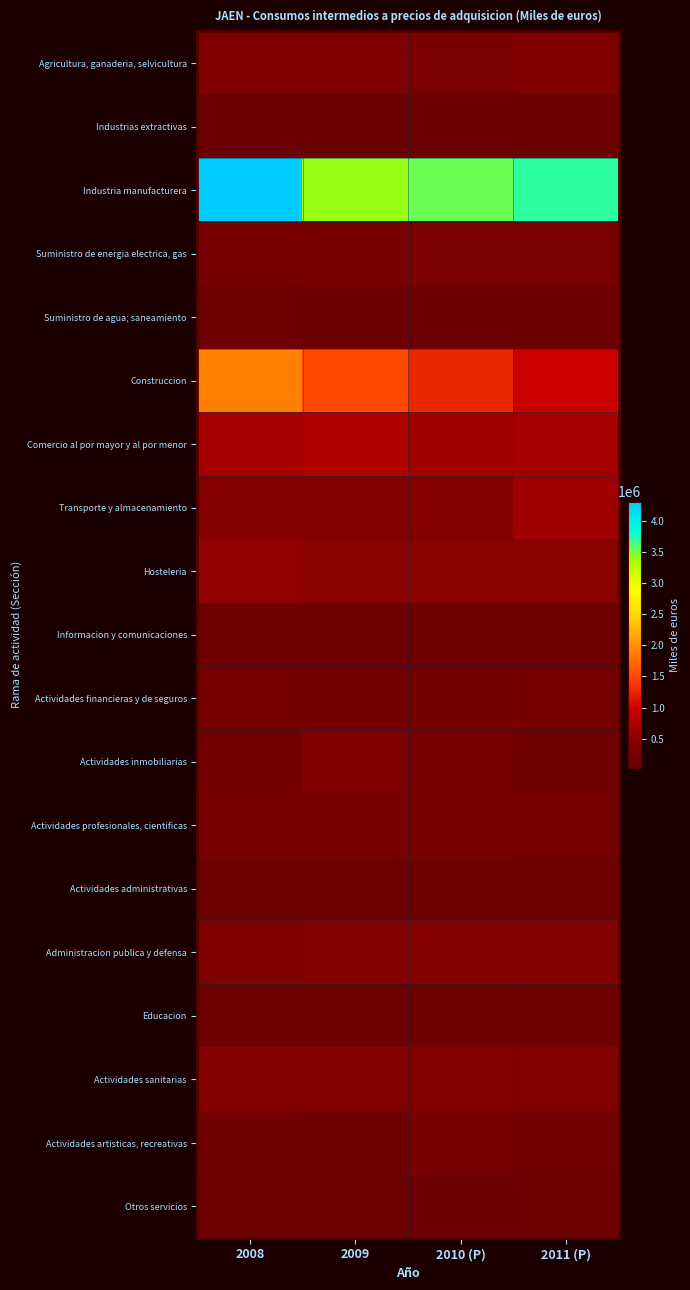

At which category does the chart reach its minimum across all series?

2011 (P)